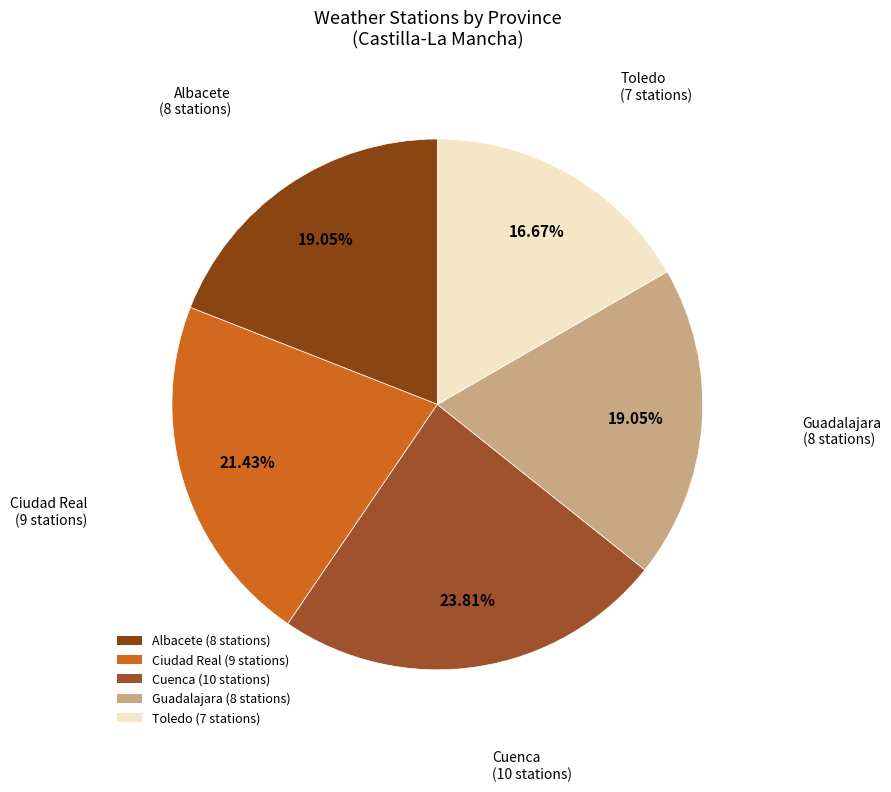

Between Toledo (7 stations) and Albacete (8 stations), which is larger?

Albacete (8 stations)